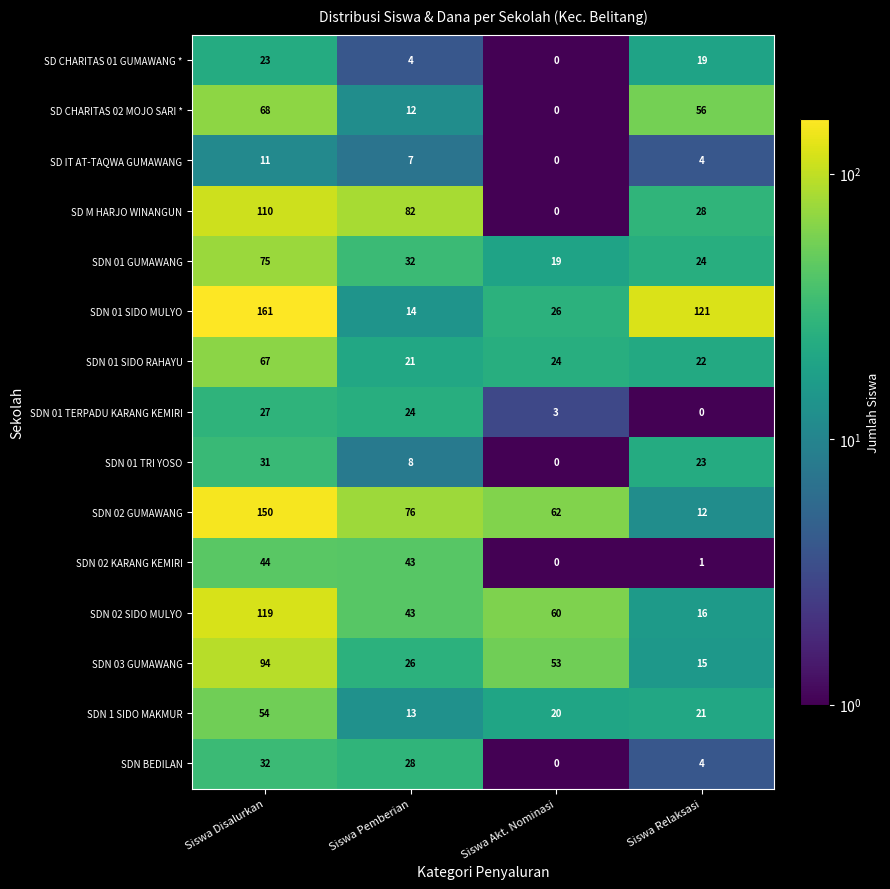

The value of SD M HARJO WINANGUN at Siswa Pemberian is 82. True or false?

True